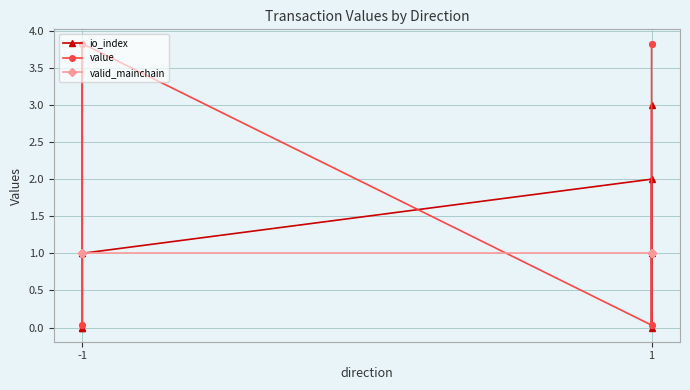

What is the value of the io_index point at the 5th from the left?

2.0